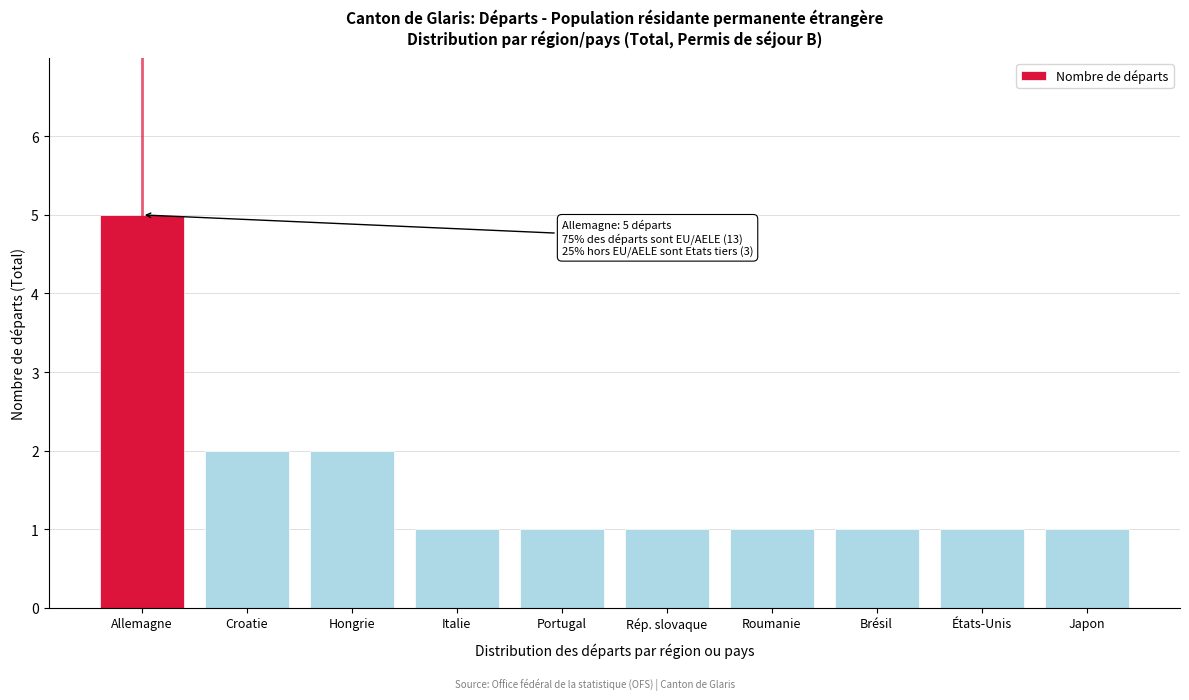

Reading right to left, what are all the values shown in this chart?

1	1	1	1	1	1	1	2	2	5